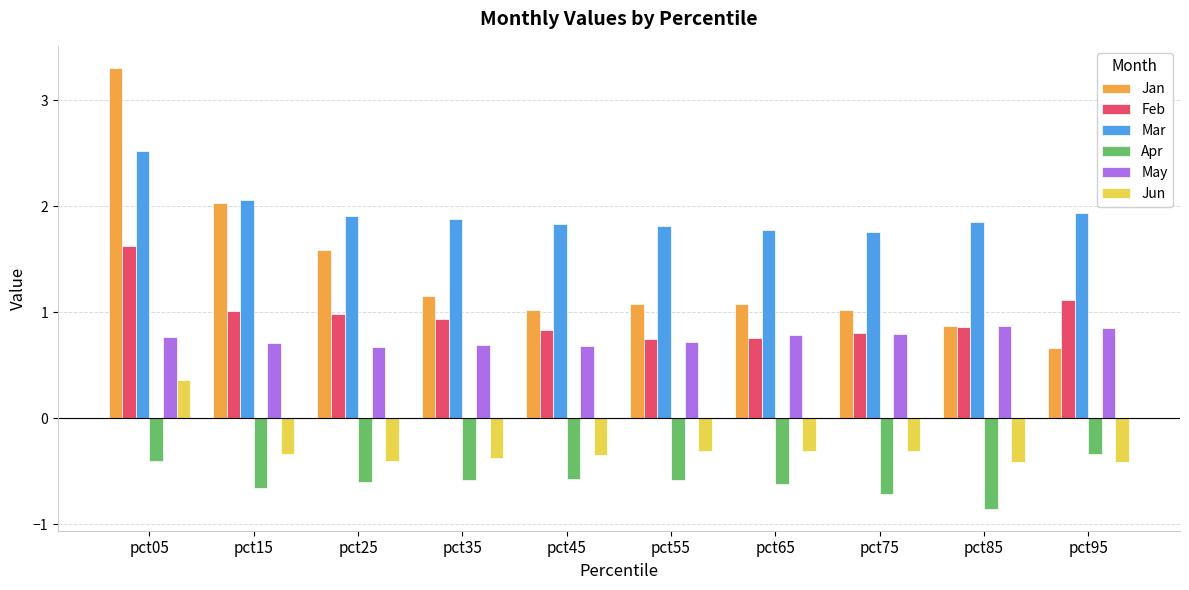

The value of Jun at pct95 is -0.2. True or false?

False